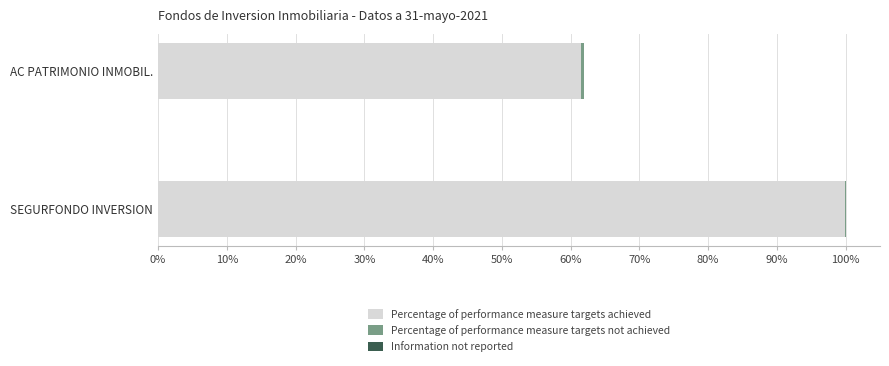

What is the highest value of the Percentage of performance measure targets achieved series?

100.0